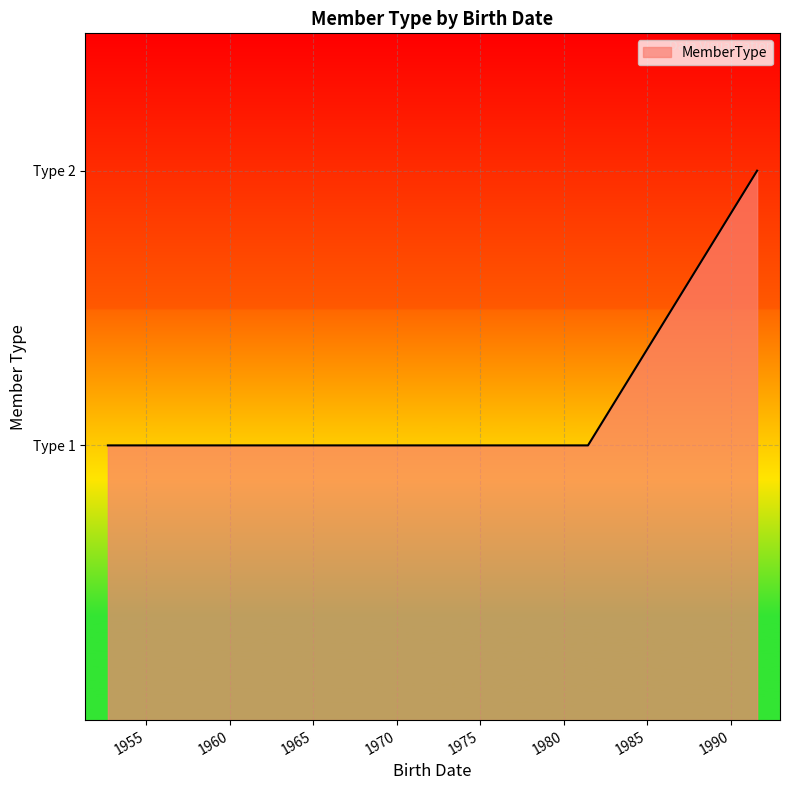

Is this an area chart (filled region under the line)?

Yes